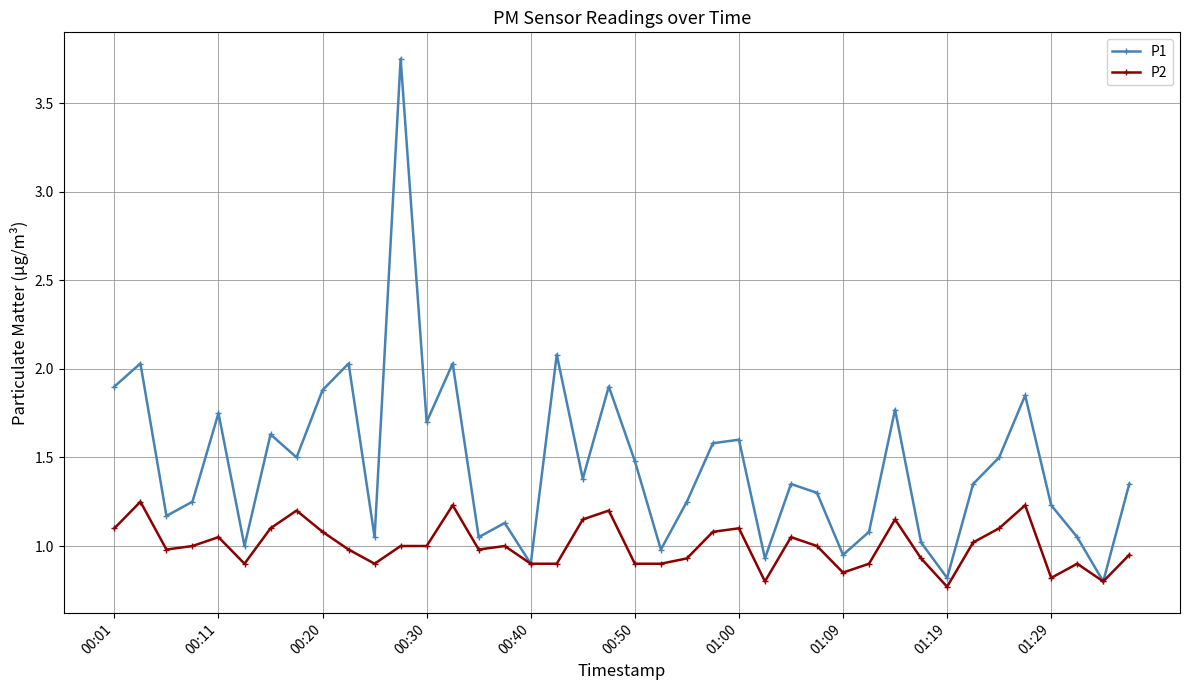

Rank the series by their average value, from highest to lowest.

P1, P2